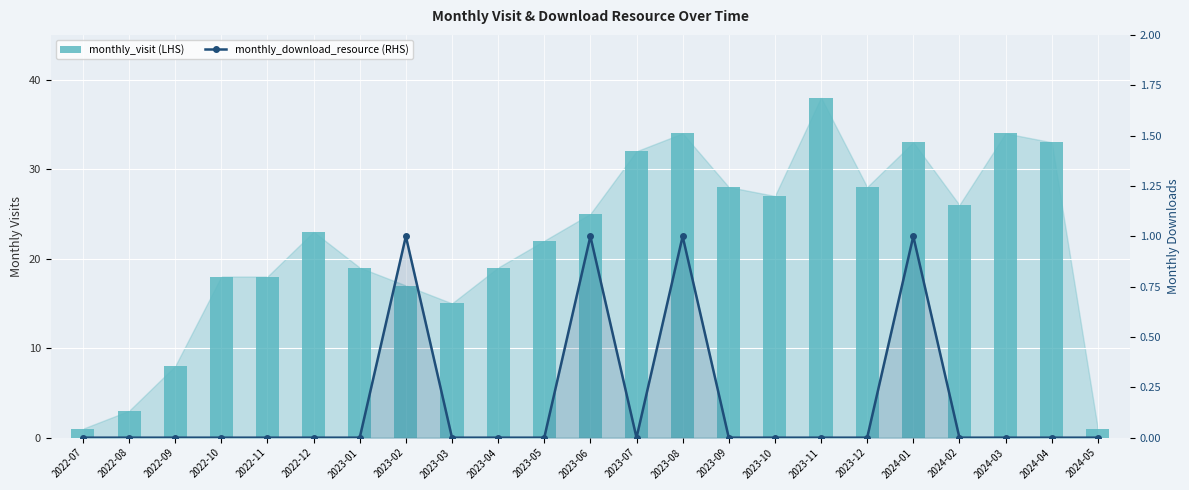

Which series changed the most between 2022-07 and 2023-09?

monthly_visit (LHS)